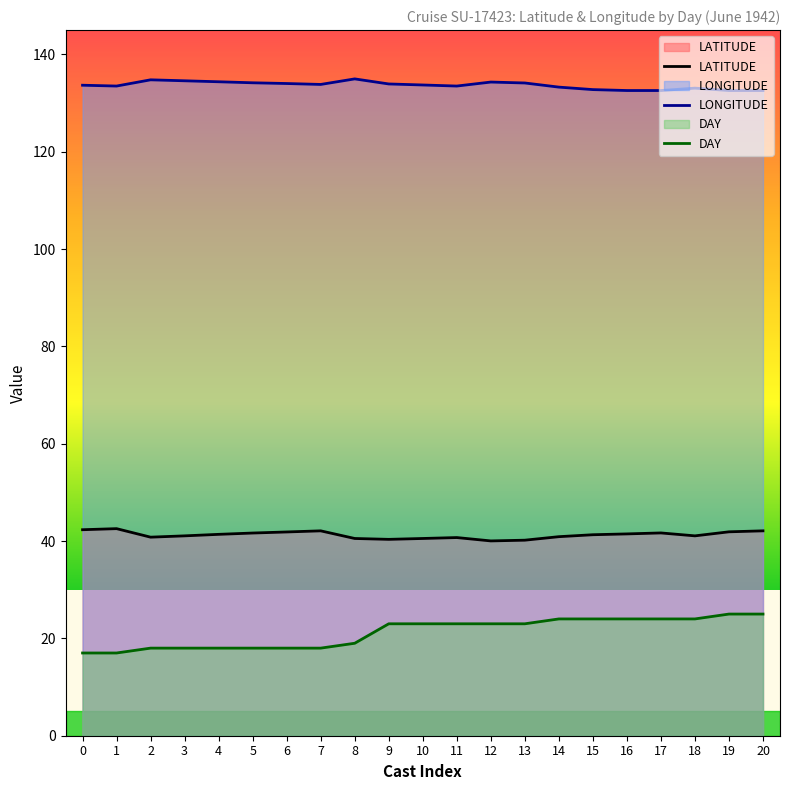

The value of LATITUDE at 10 is 40.5. True or false?

True